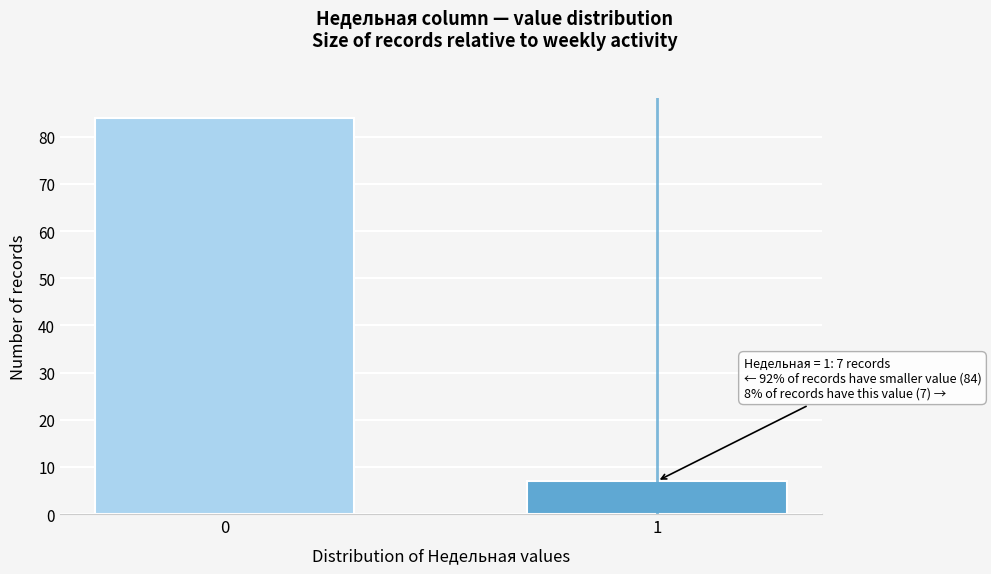

Reading right to left, list all the values displayed in this chart.

1=7	0=84